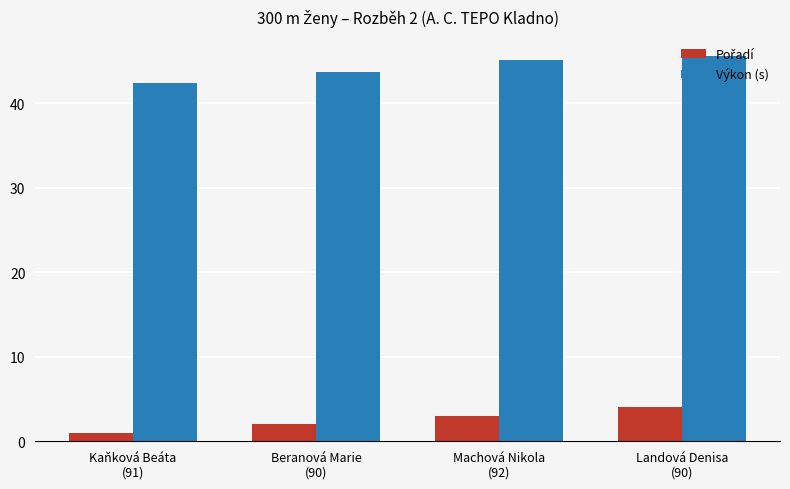

How many bars are there in each group?

2